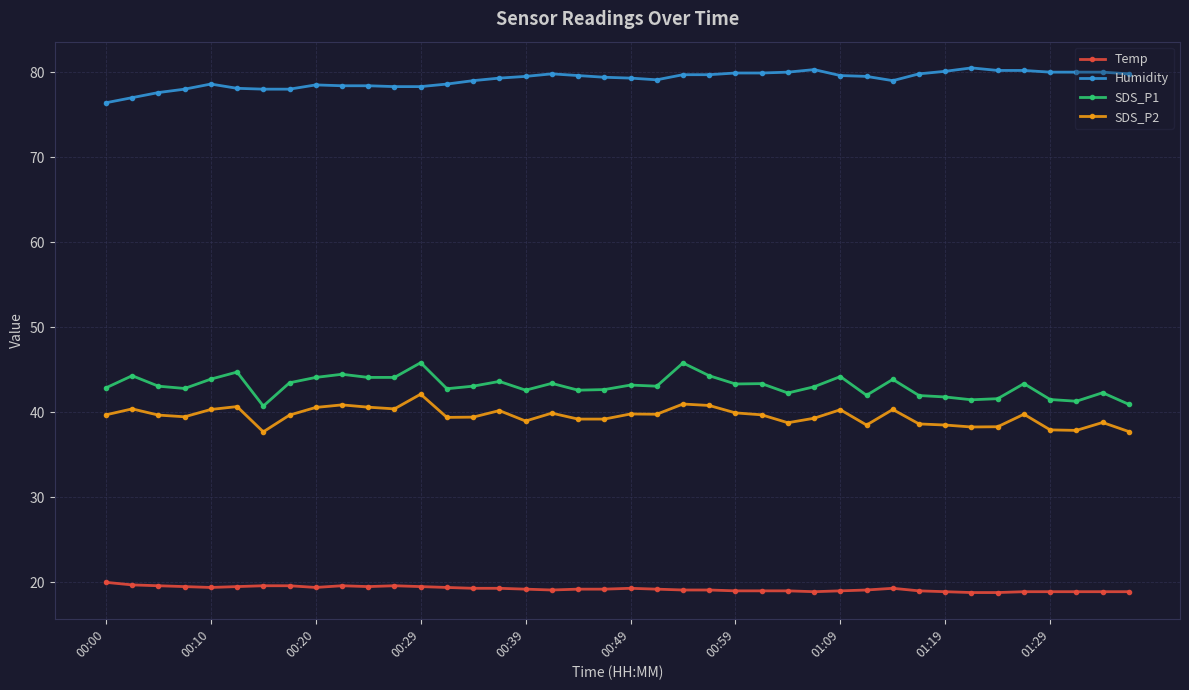

True or false: SDS_P2 has more than 2 interior local peaks.

True